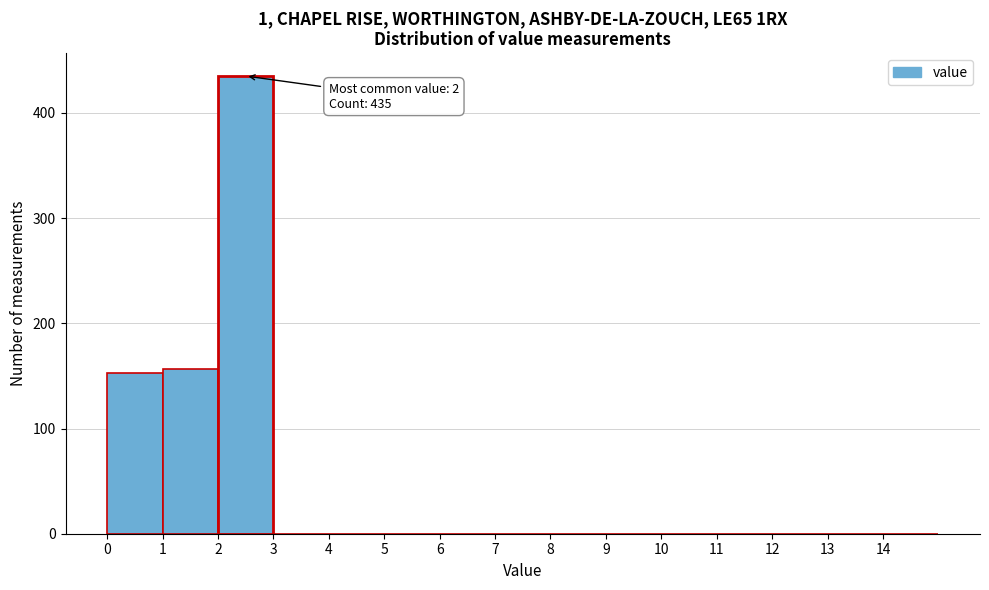

Which range on the x-axis has the tallest bar?

2 to 3